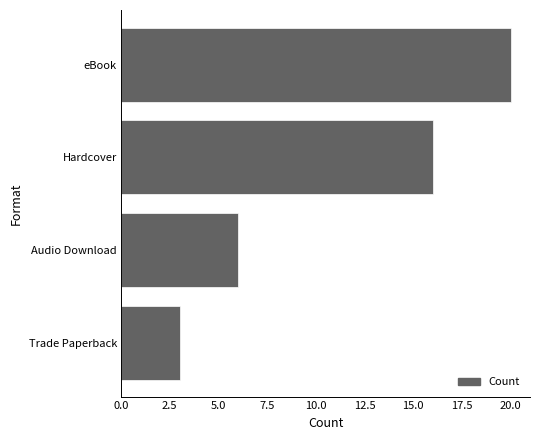

What is the greatest value displayed?

20